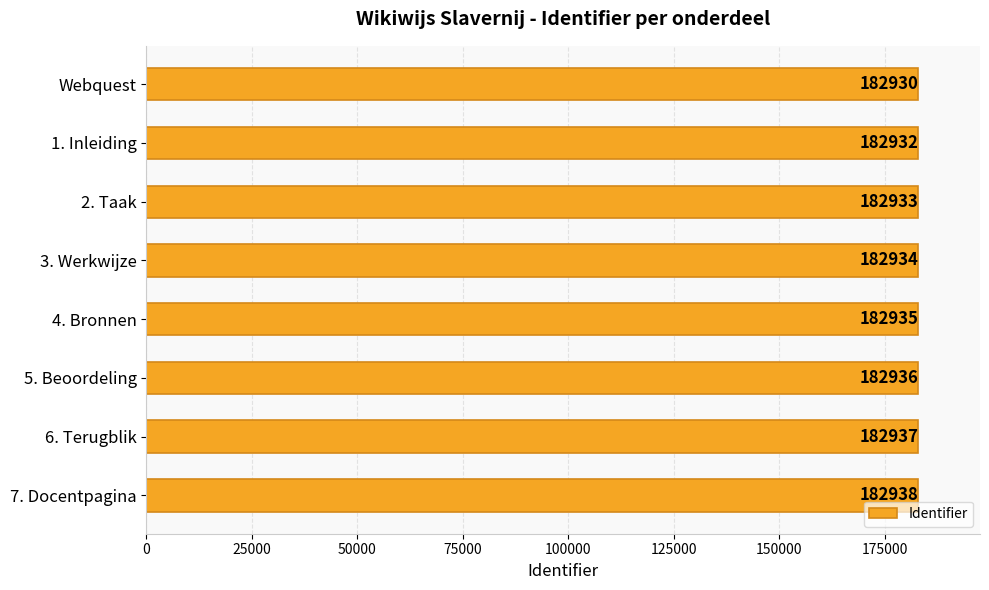

Is it true that the value at 6. Terugblik is 182937?

True